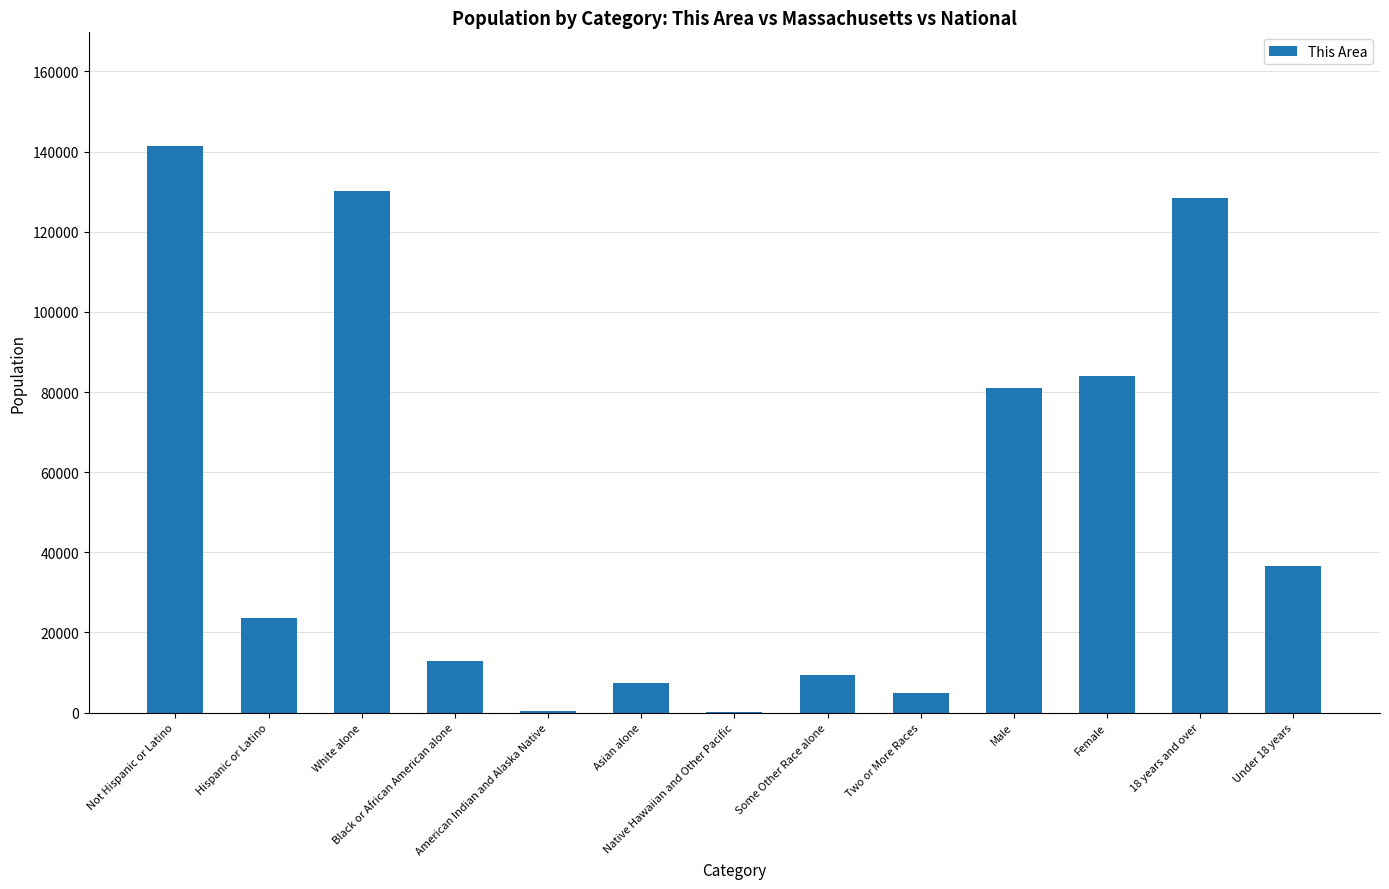

The value at Hispanic or Latino is 34457. True or false?

False